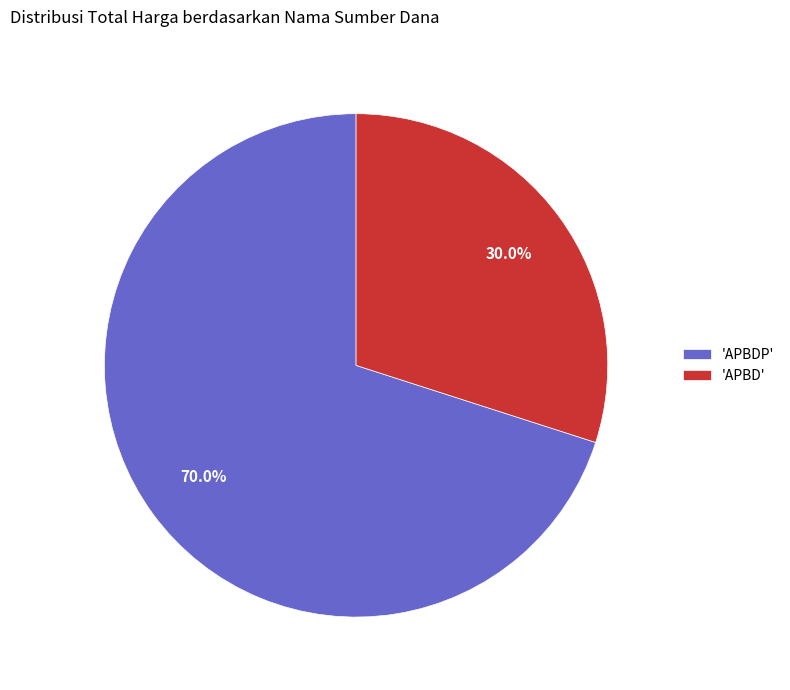

Is there any slice that represents more than half of the pie?

Yes